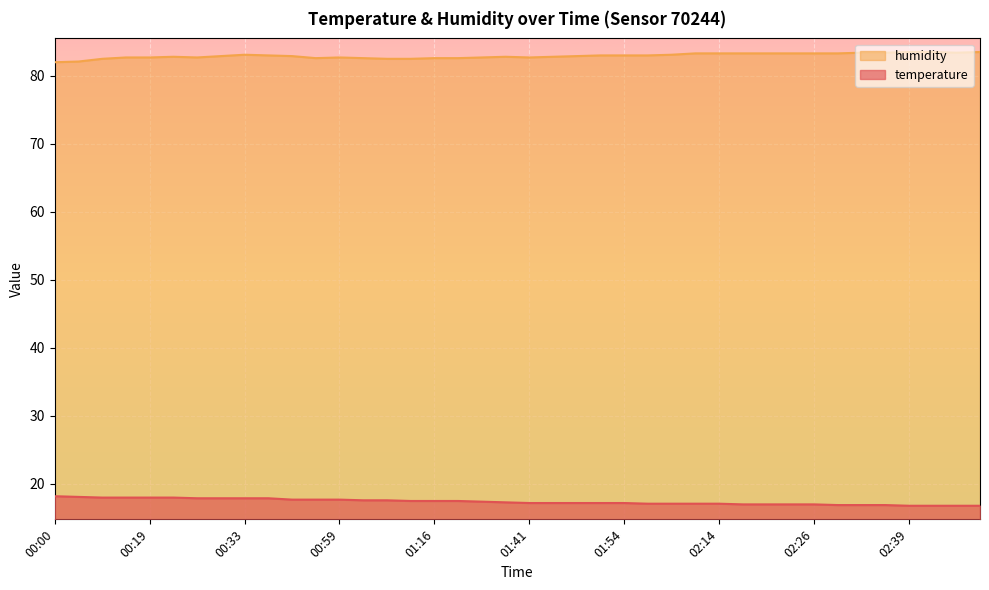

What is the average value of the temperature series?

17.4